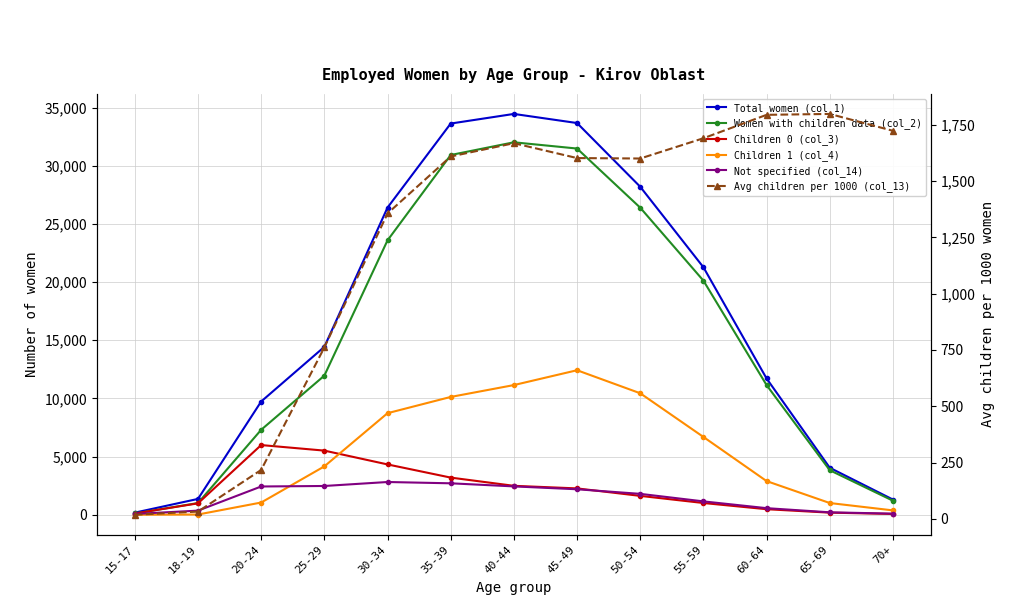

Which has a higher value, 50-54 or 35-39?

35-39